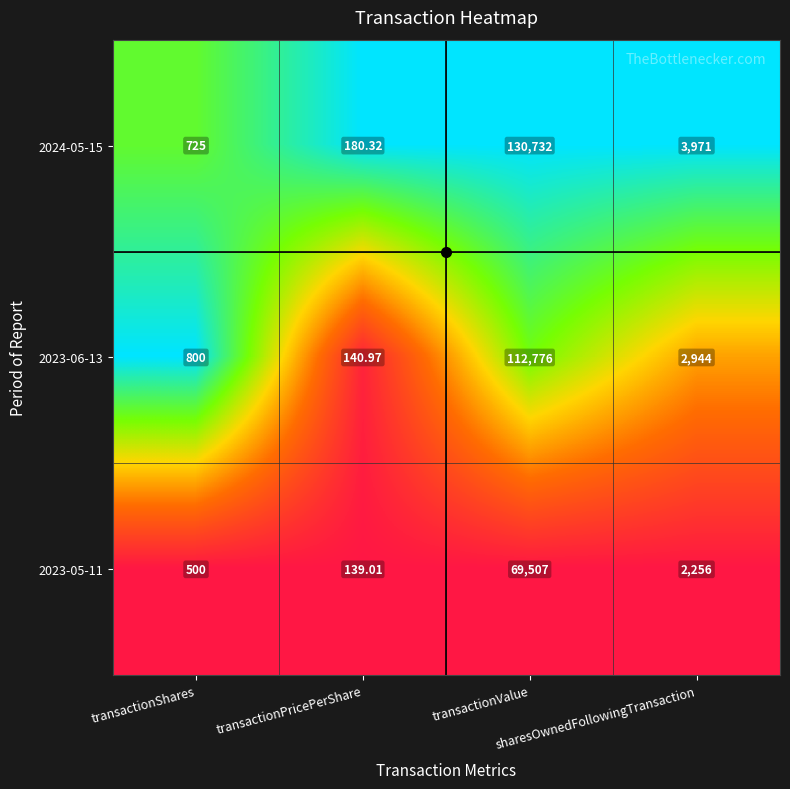

What is the greatest value displayed?

130732.0